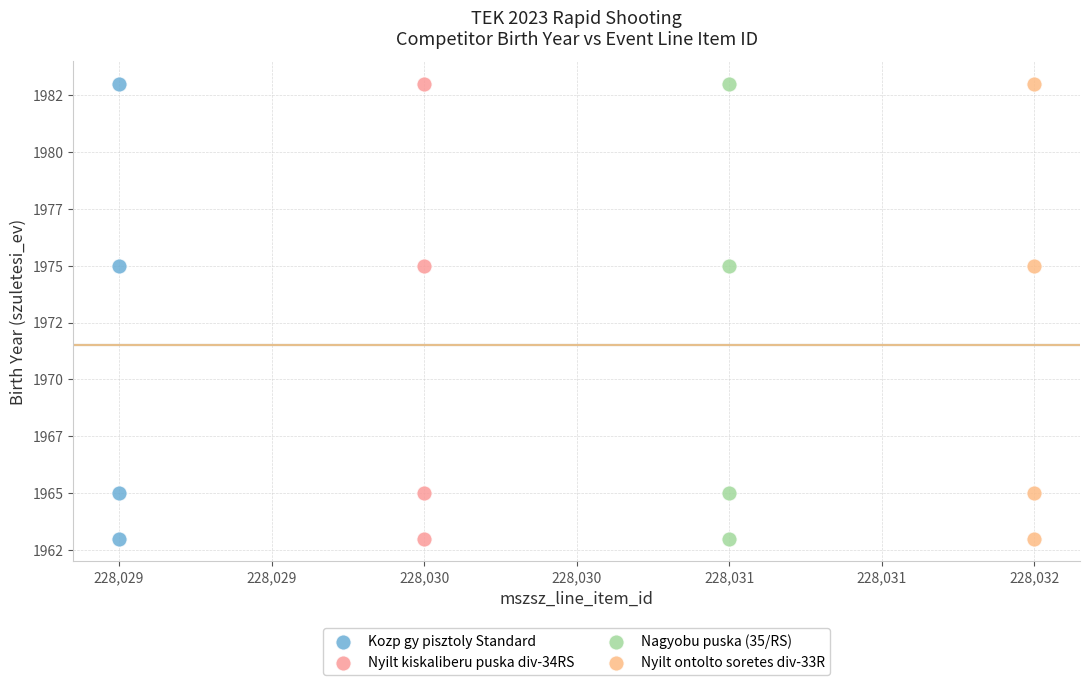

What are all the series names shown in the legend?

Kozp gy pisztoly Standard, Nyilt kiskaliberu puska div-34RS, Nagyobu puska (35/RS), Nyilt ontolto soretes div-33R